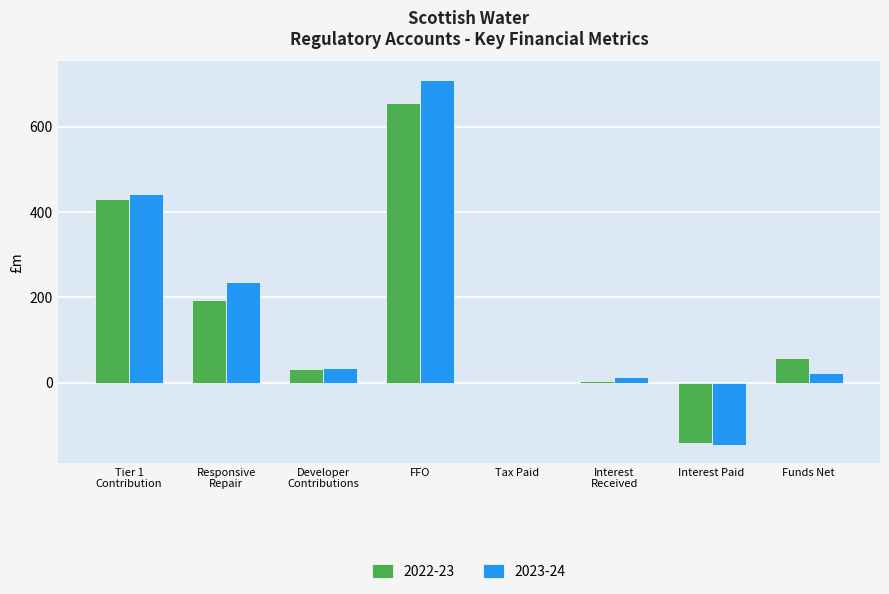

What value does the 2023-24 series have at Interest Paid?

-145.4